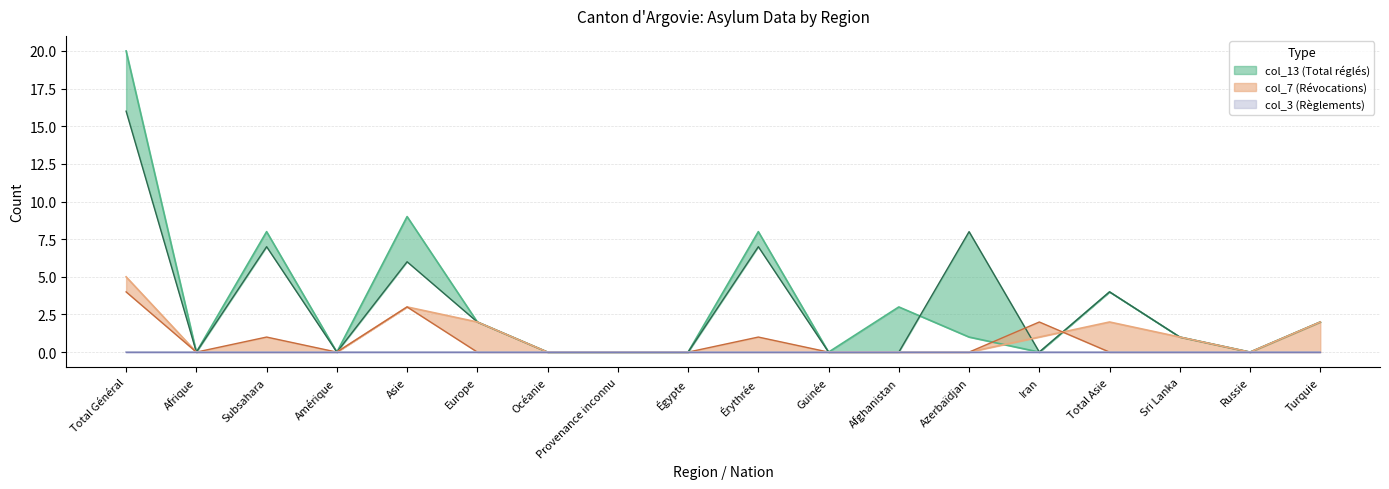

True or false: col_15 has more than 1 interior local peaks.

True